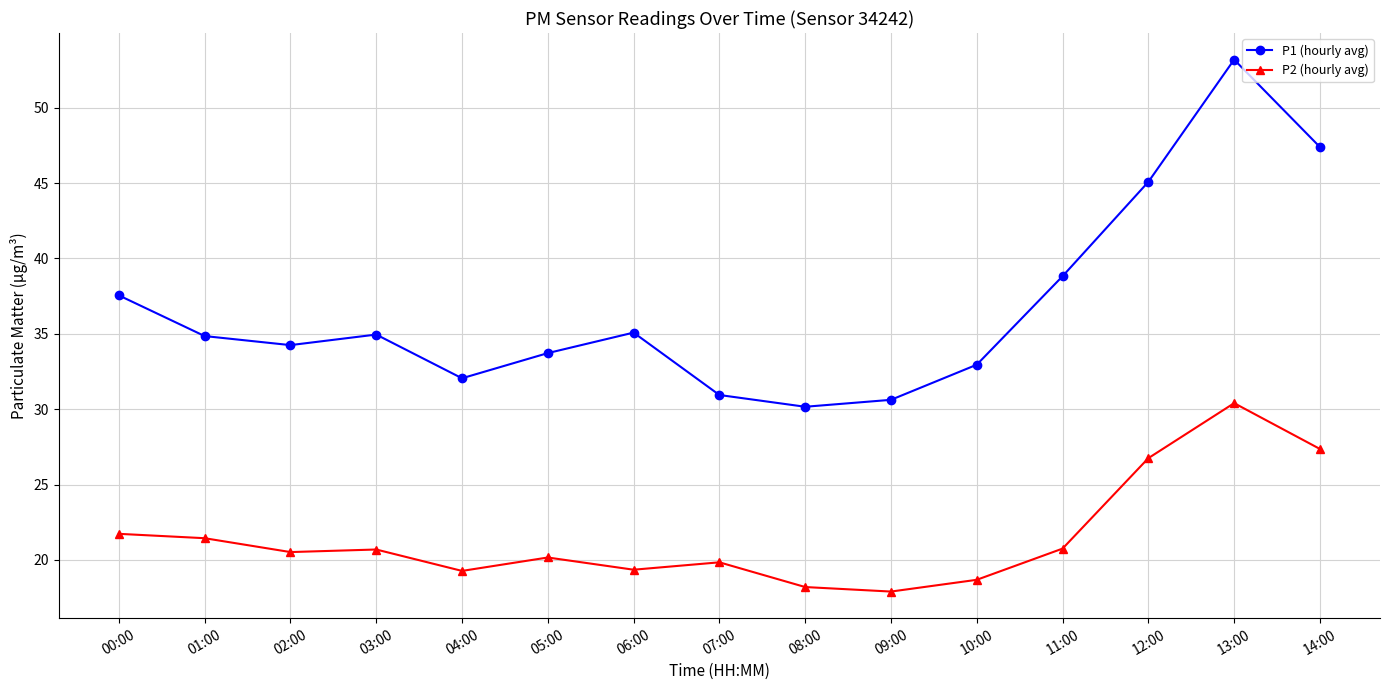

True or false: P2 (hourly avg) has a value of 24.1 at 09:00.

False